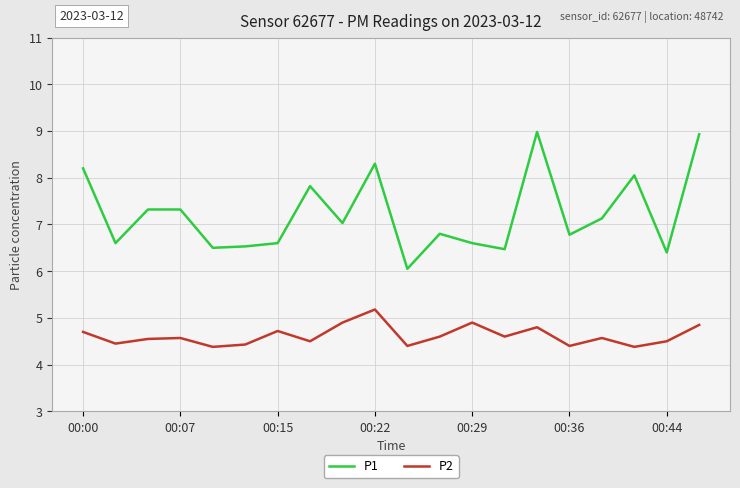

Which series has the largest total across all categories?

P1